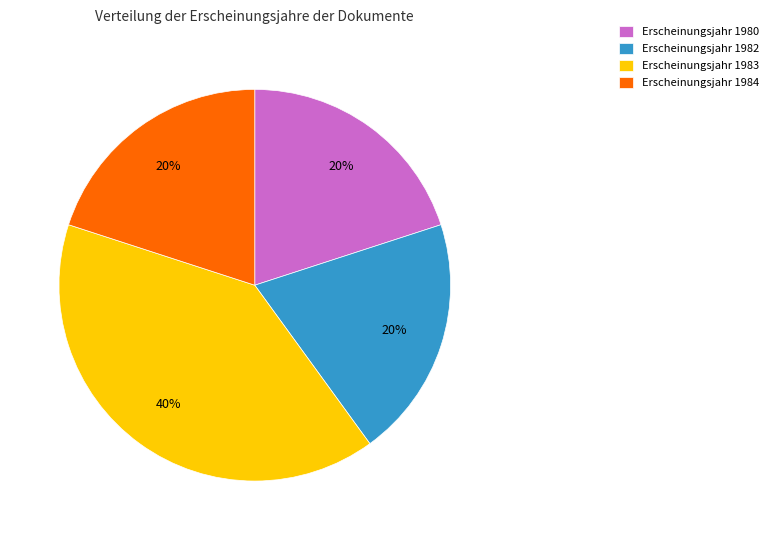

What is the ratio of the value at Erscheinungsjahr 1983 to the value at Erscheinungsjahr 1980?

2.0